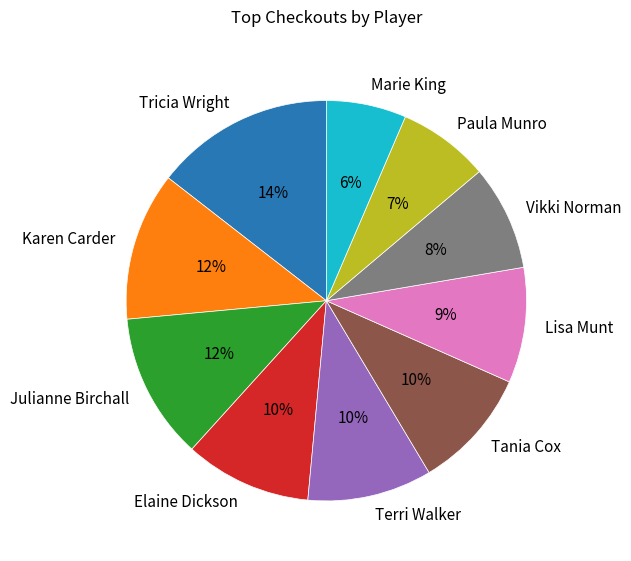

Which category has the biggest portion of the pie?

Tricia Wright